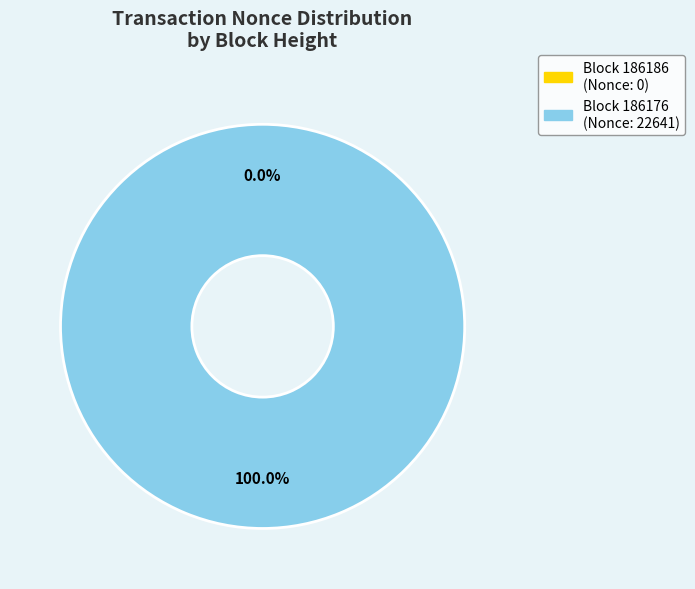

Is 186186 the majority of the pie?

No